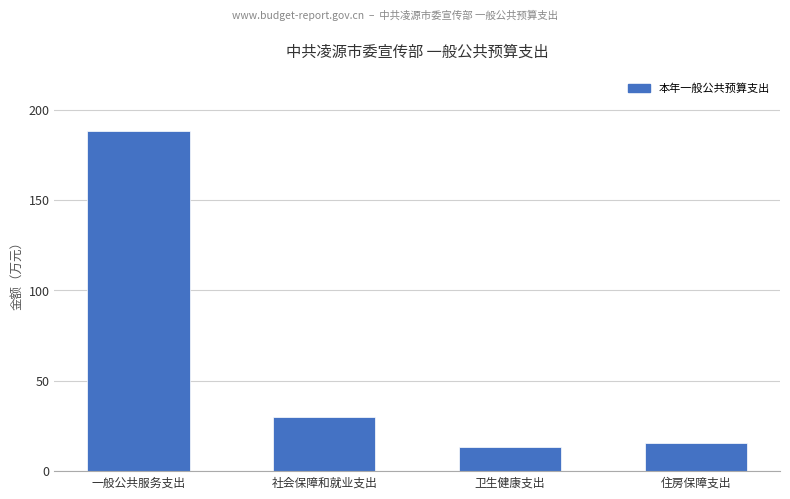

The chart shows a value of 47.9 at 社会保障和就业支出. True or false?

False